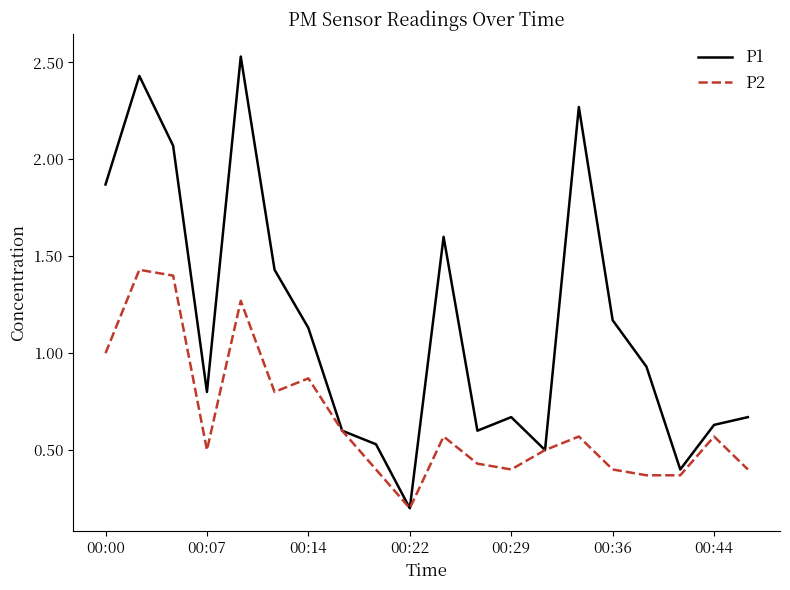

Which series has the widest spread of values?

P1